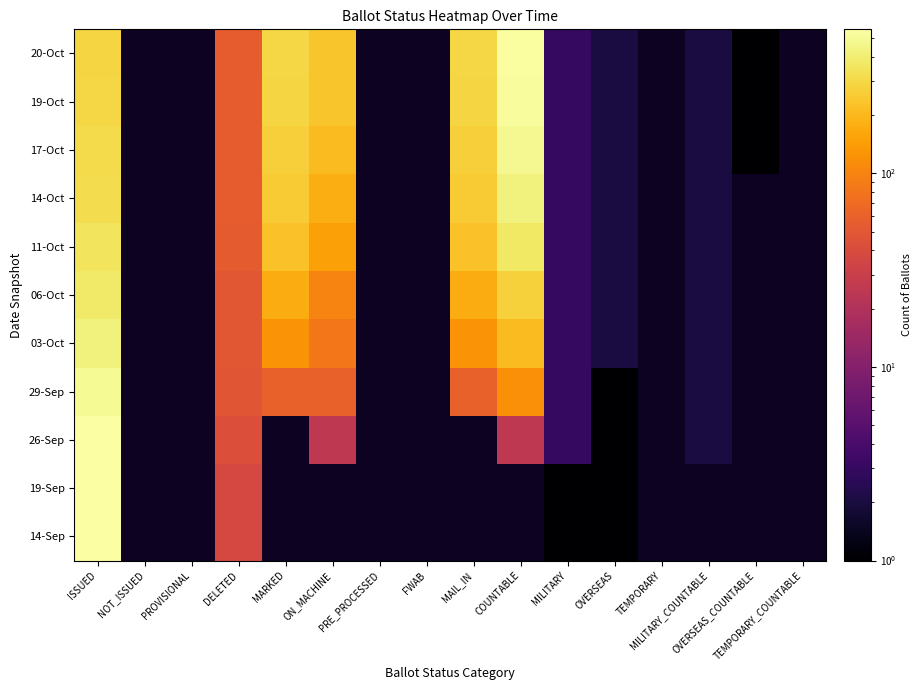

True or false: 19-Oct has a value of 2.0 at MILITARY_COUNTABLE.

True